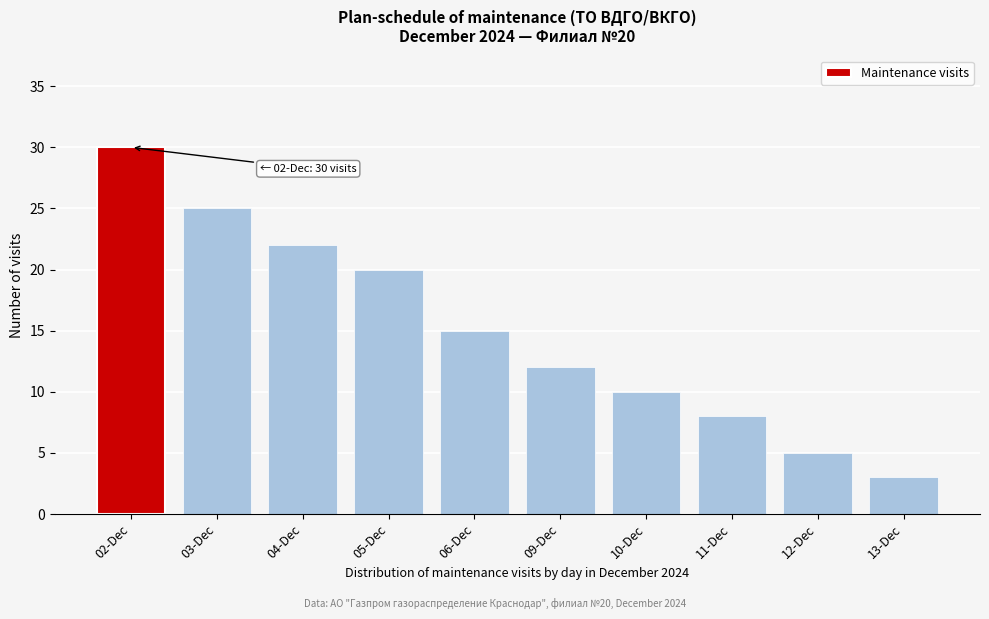

Reading right to left, list all the values displayed in this chart.

3	5	8	10	12	15	20	22	25	30